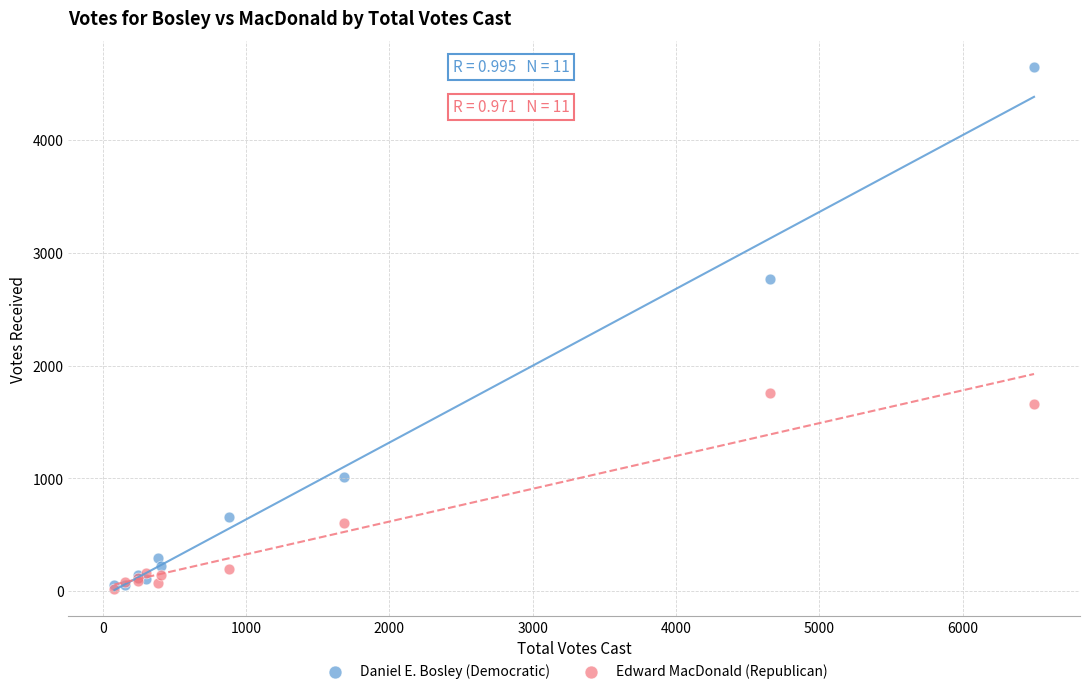

In the Edward MacDonald (Republican) series, what Y value is closest to 891?

607